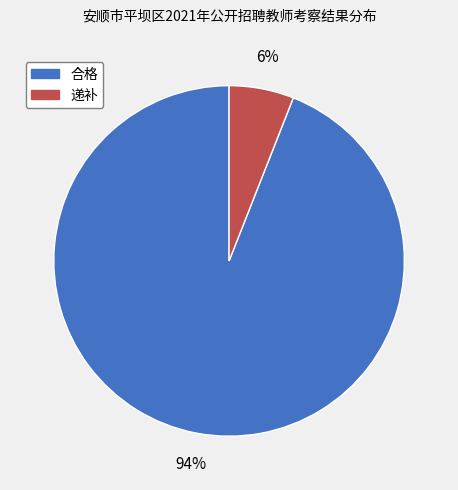

Combined, do 递补 and 合格 account for over 50%?

Yes